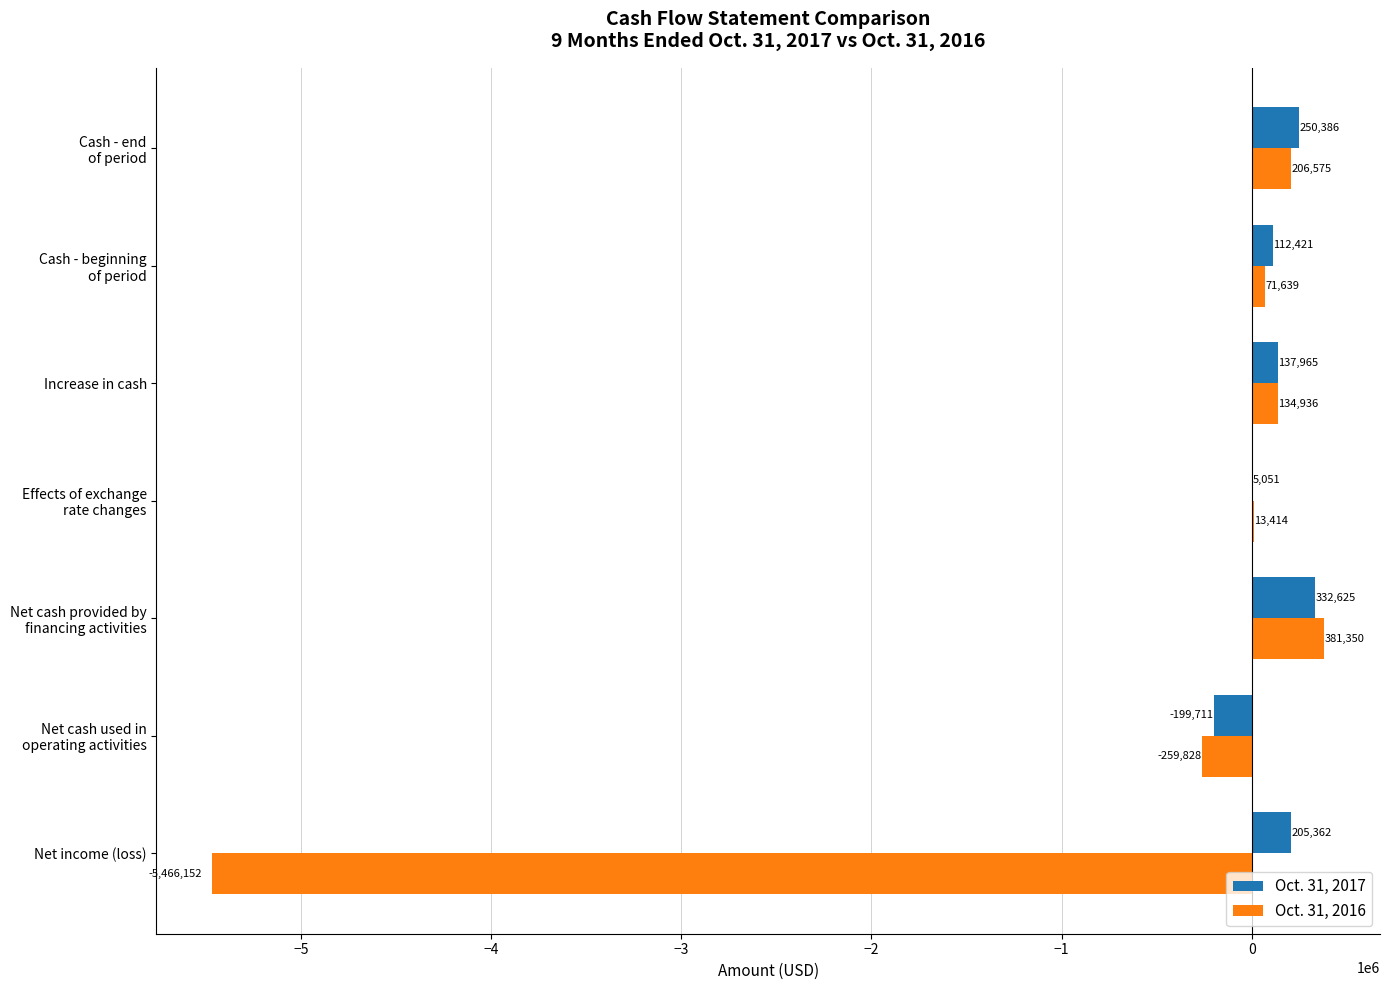

Which series has the largest total across all categories?

Oct. 31, 2017